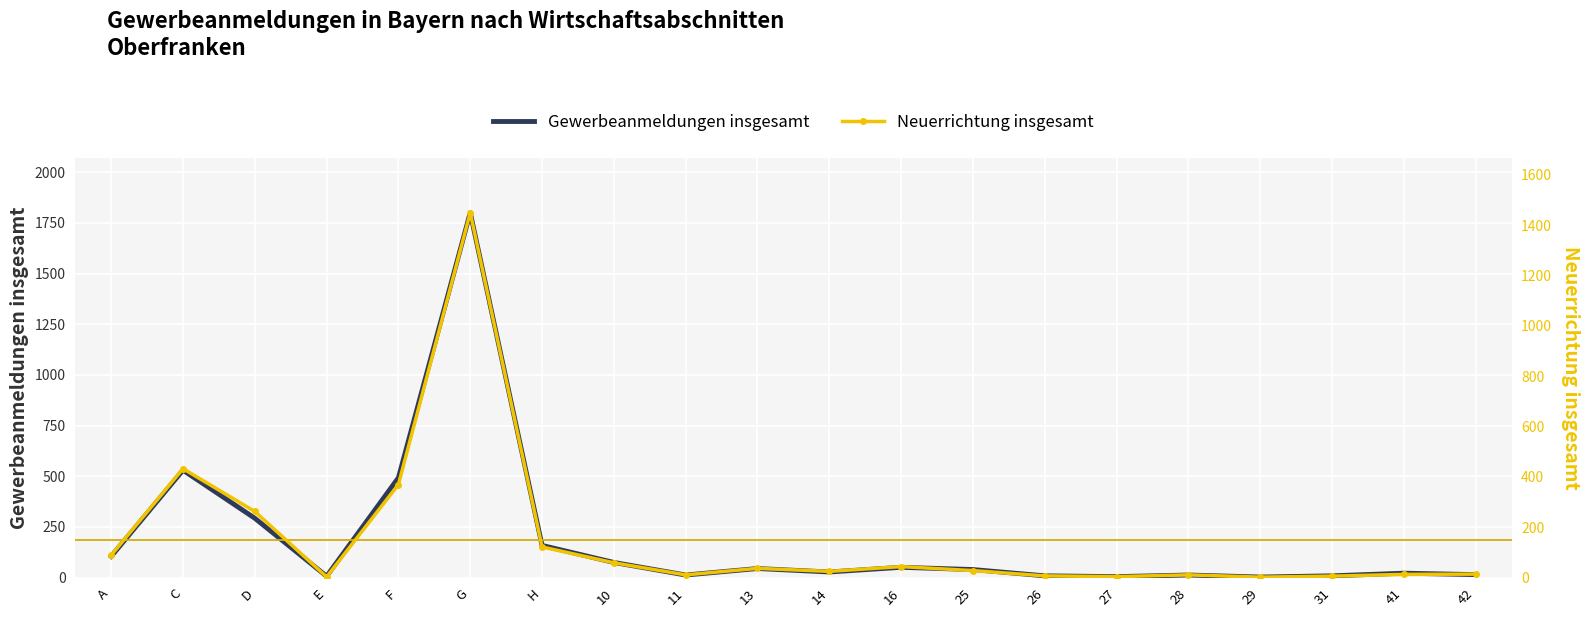

What position from the right is 14?

10